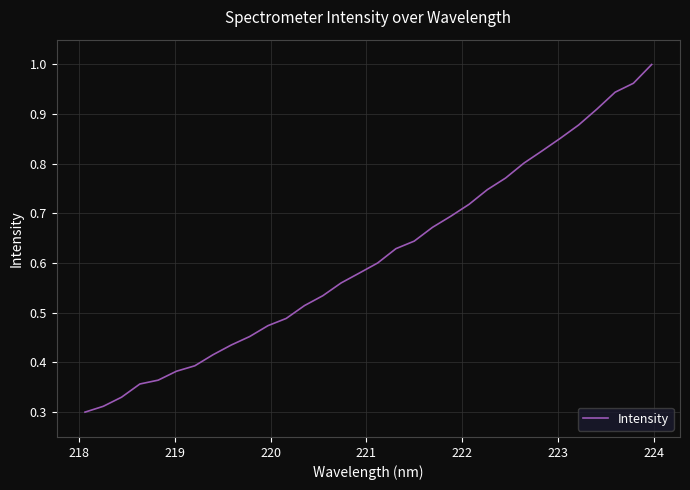

What is the difference between the maximum and second lowest values?

0.7